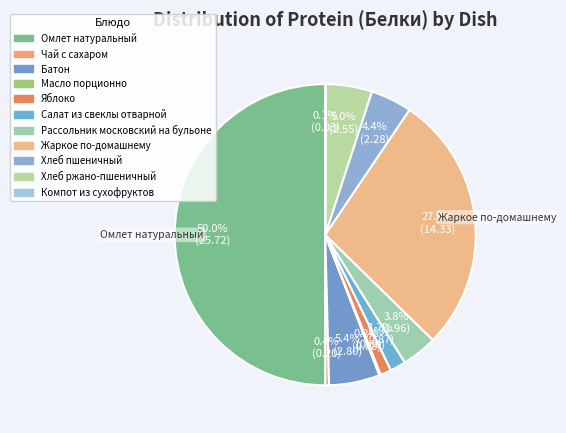

Is it true that Батон is 5% of the pie?

True